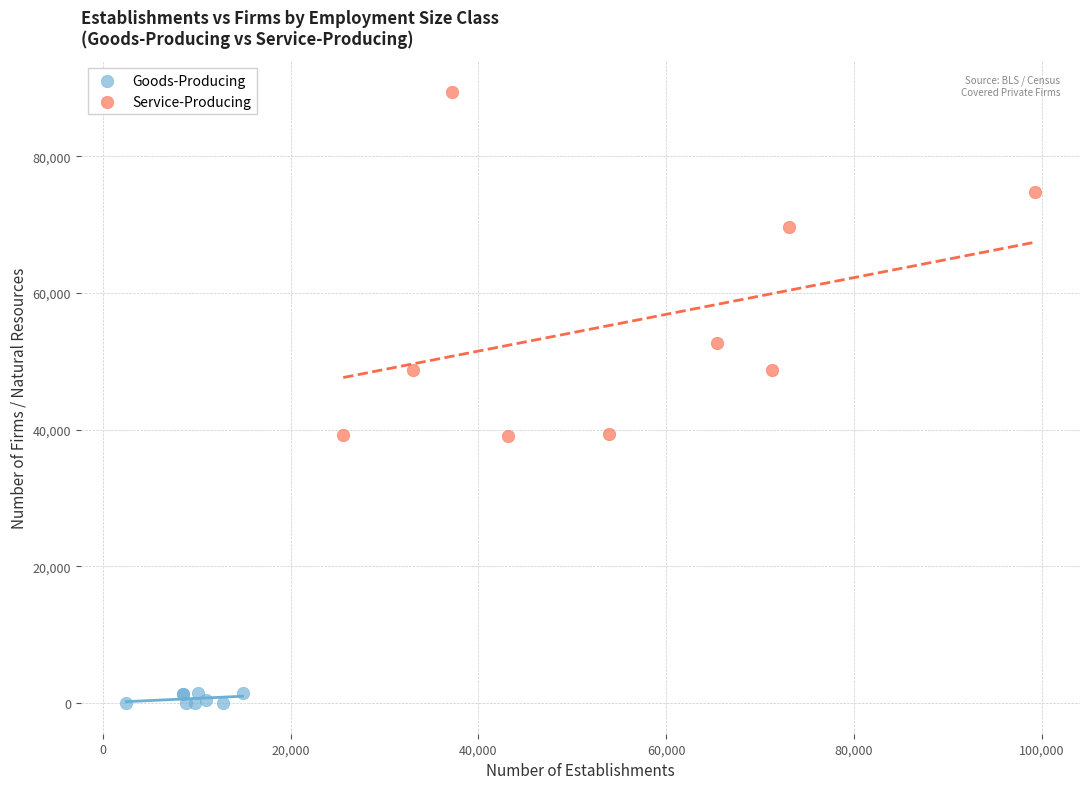

Which series reaches the minimum Y coordinate?

Goods-Producing